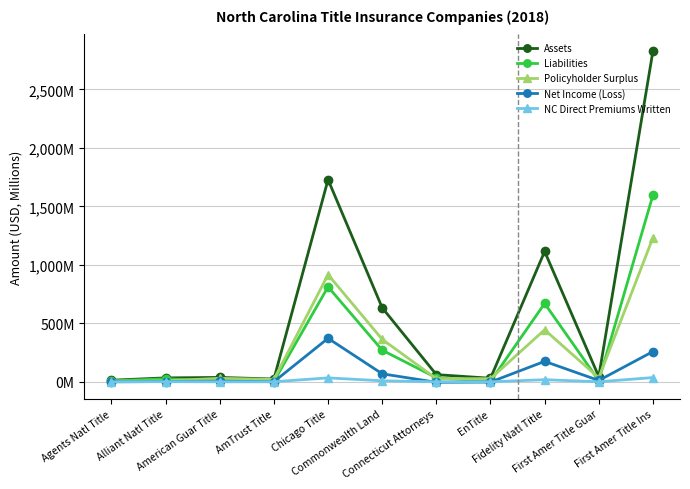

Which label corresponds to the largest value in the chart?

First Amer Title Ins